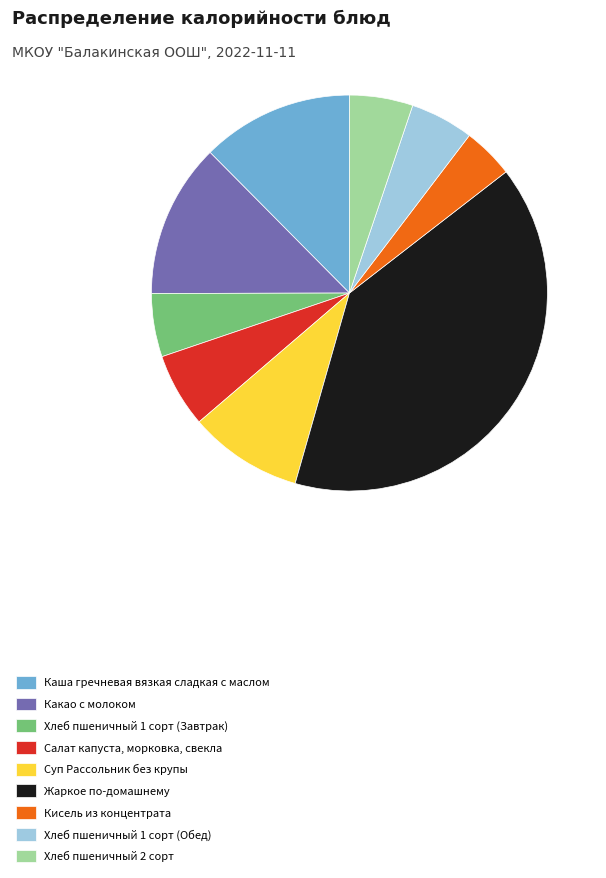

Approximately how many times larger is the value at Хлеб пшеничный 1 сорт (Завтрак) compared to Кисель из концентрата?

1.2